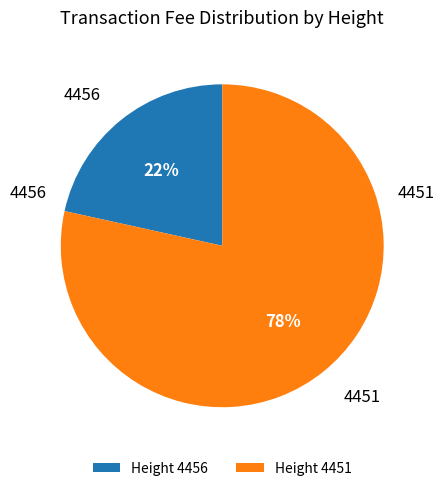

What percentage is the Height 4451 slice, to the nearest percent?

78%